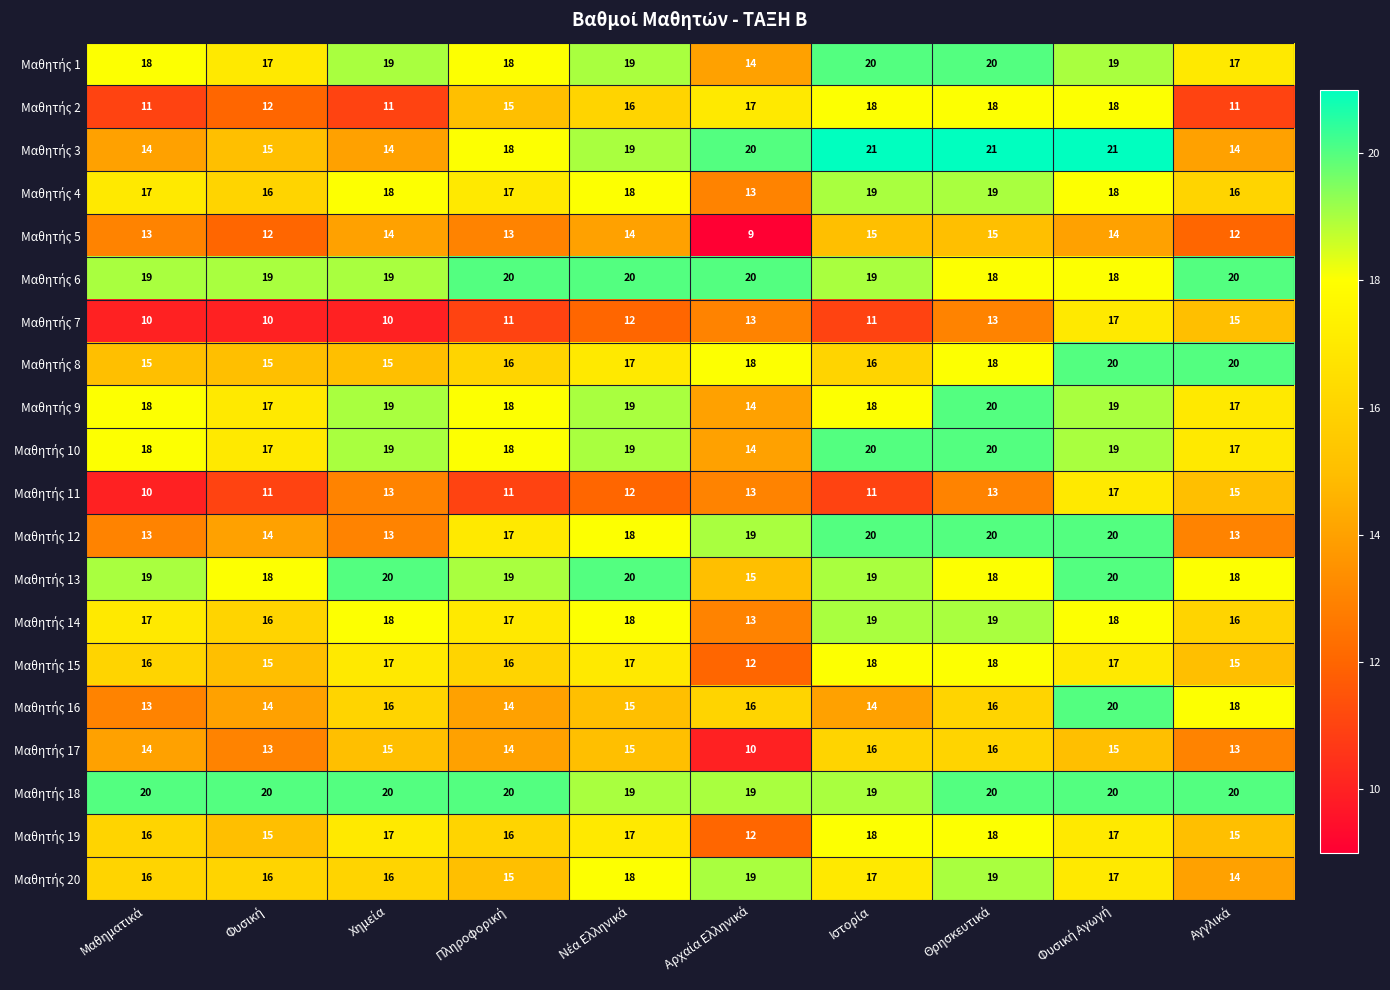

What is the maximum value shown in the chart?

21